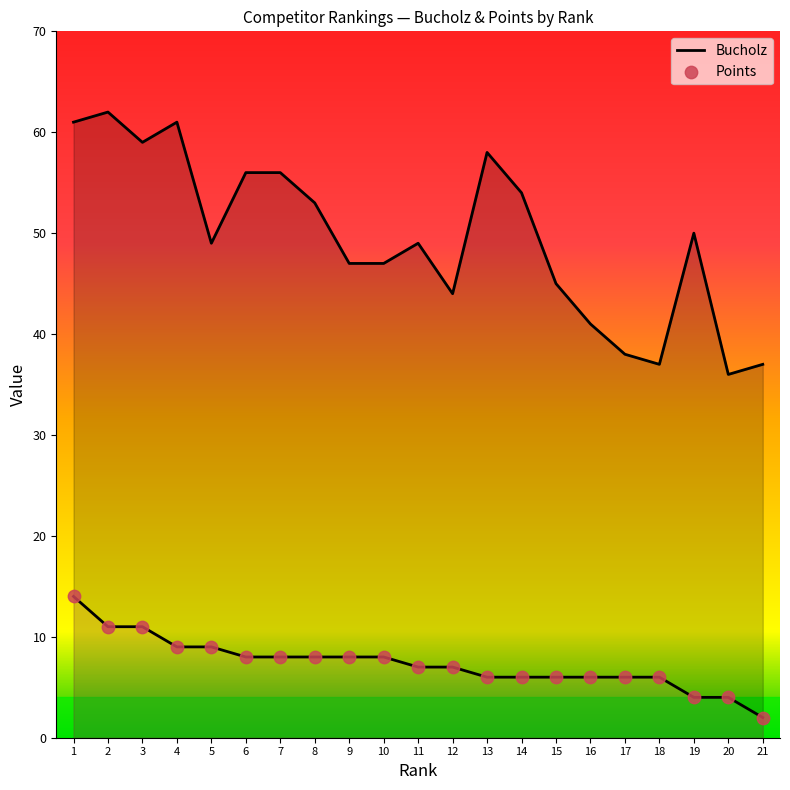

Which series reaches the minimum Y coordinate?

Points